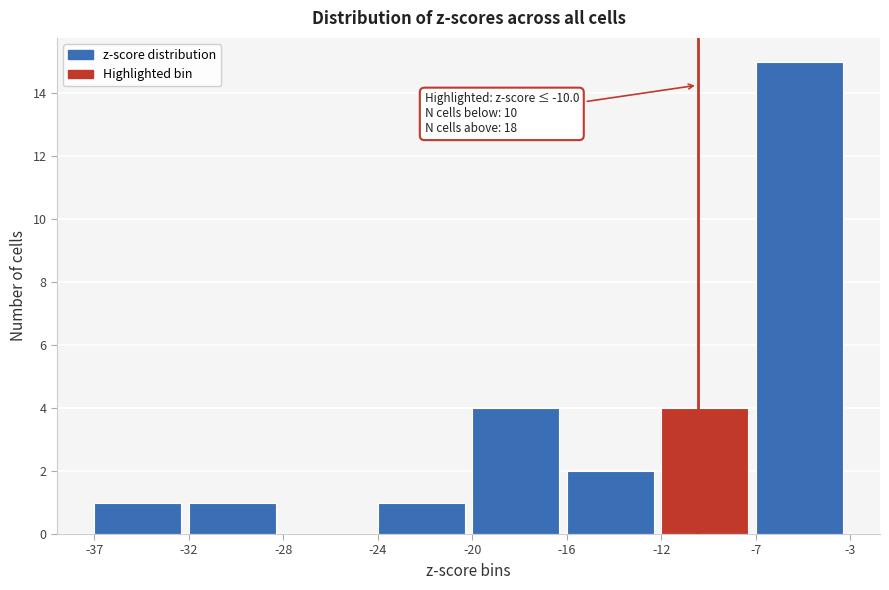

Reading right to left, what are all the values shown in this chart?

-7=15	-12=4	-16=2	-20=4	-24=1	-28=0	-32=1	-37=1